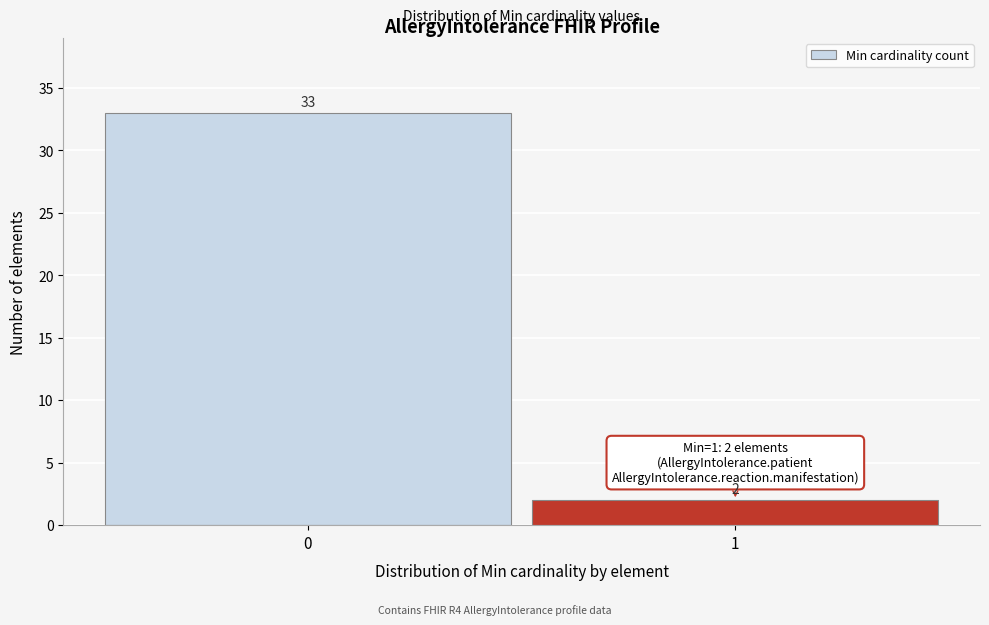

Reading right to left, transcribe all the data shown in this chart.

1=2	0=33